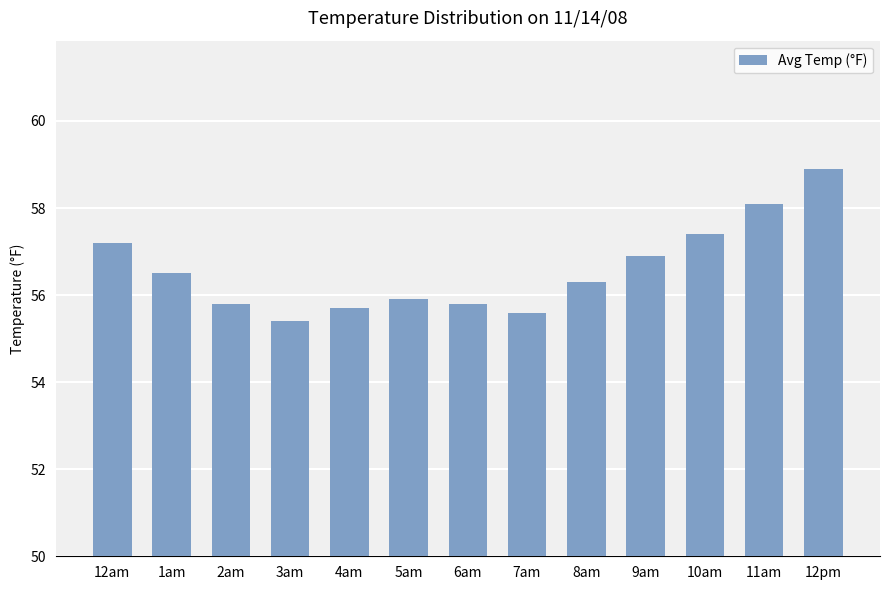

How many bars are there in total?

13